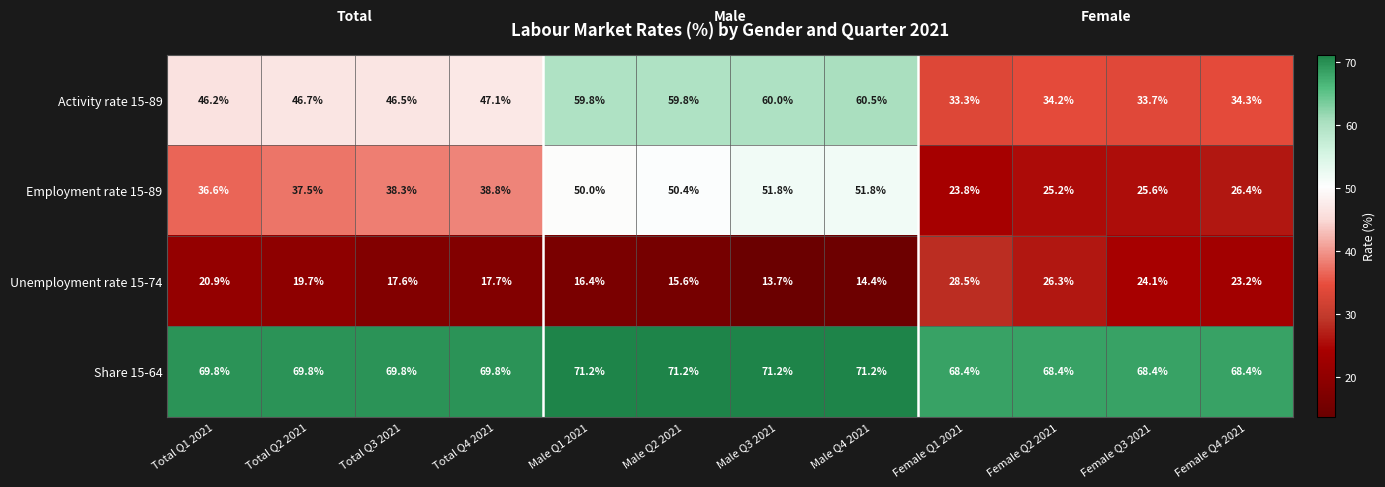

Which series has the largest total across all categories?

Share 15-64